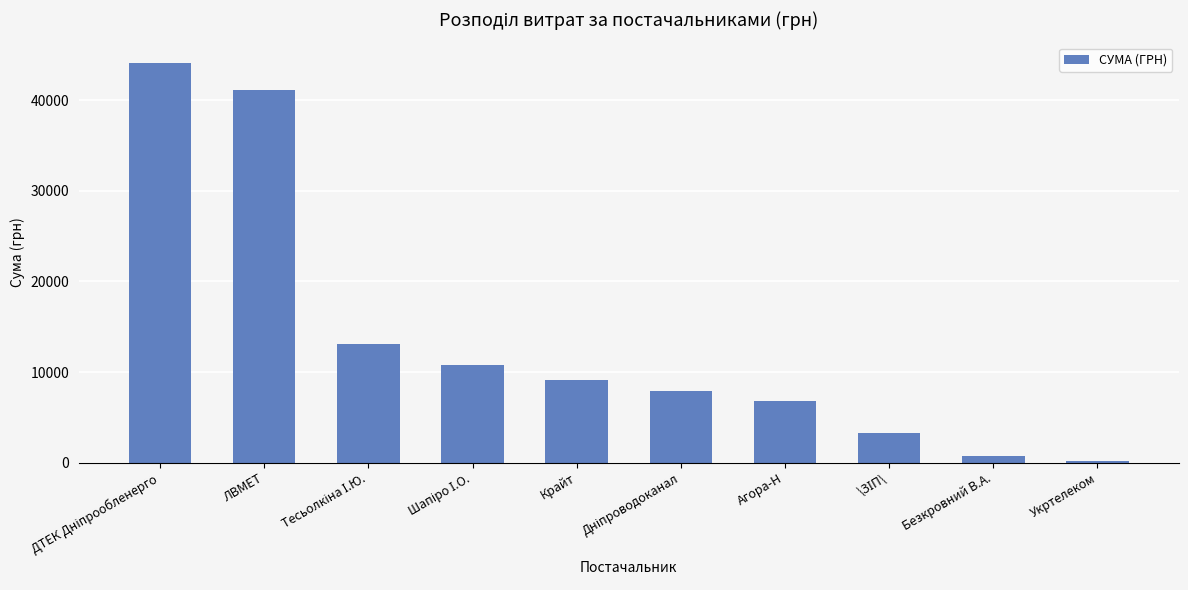

What is the change in value from ЛВМЕТ to Крайт?

-32020.0